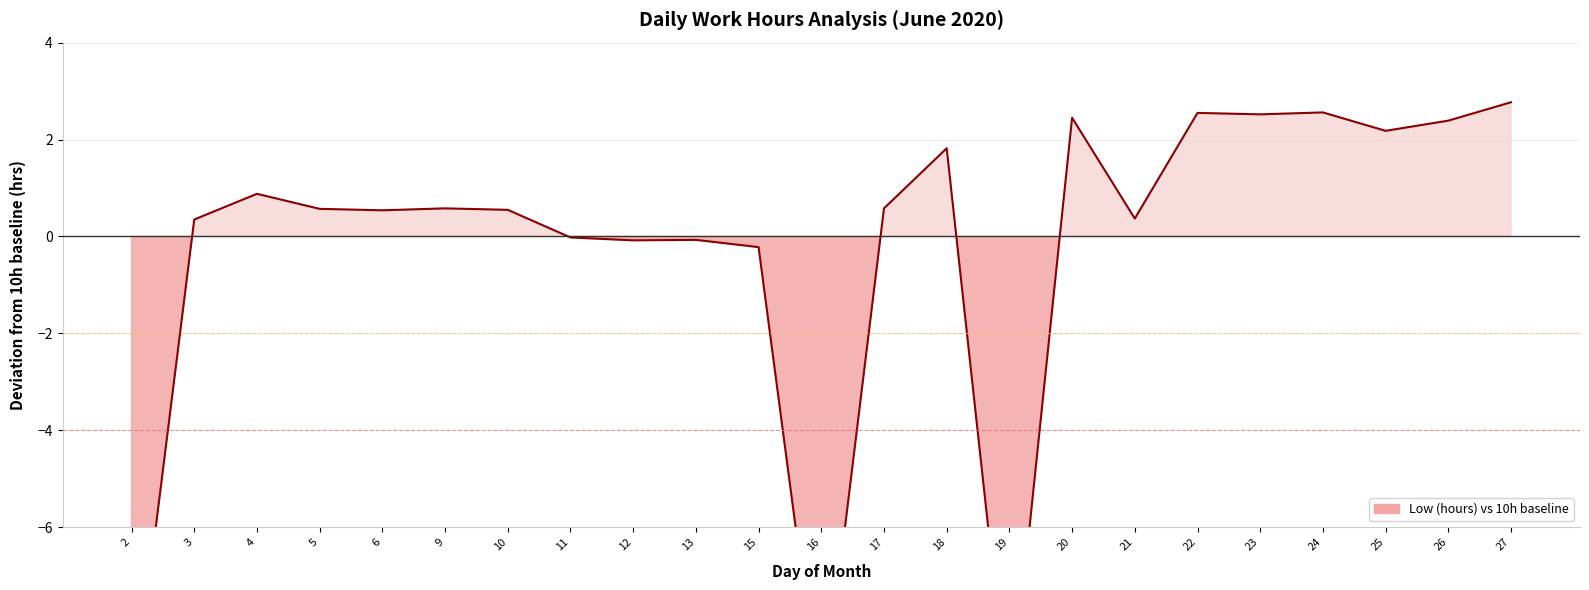

What is the change in value from 9 to 27?

+2.2